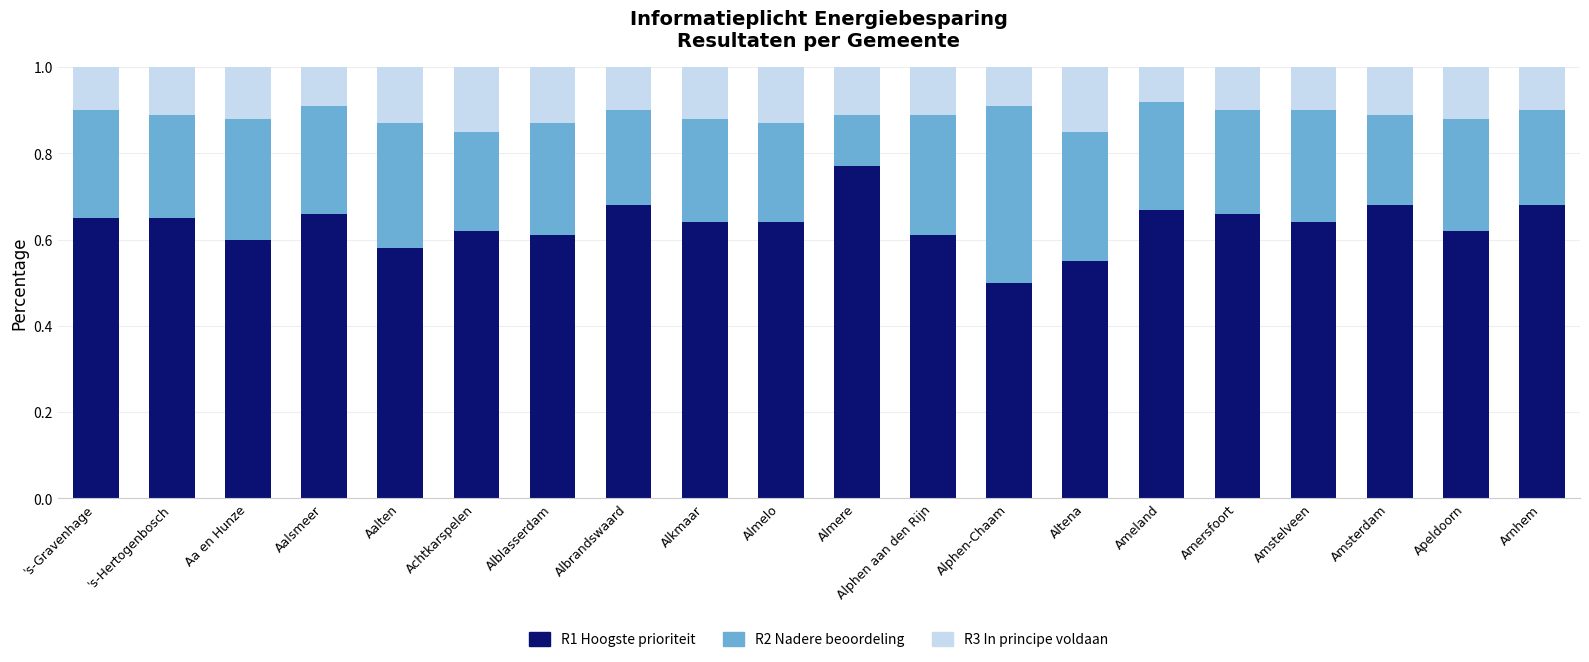

What is the sum of all R1 Hoogste prioriteit values?

12.7